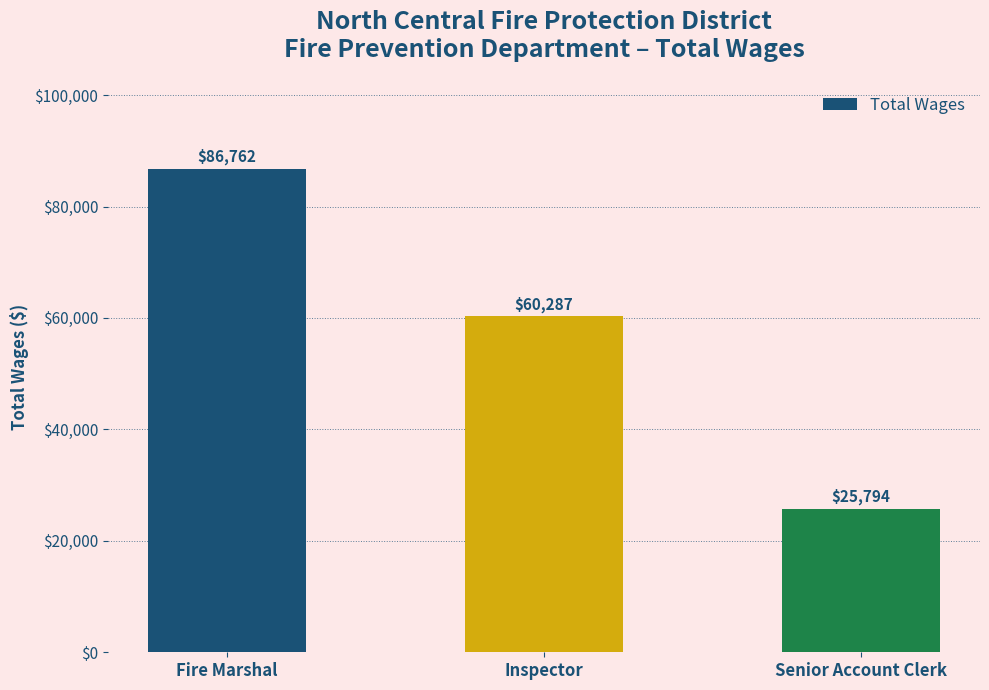

Reading left to right, what are all the values shown in this chart?

Fire Marshal=86762	Inspector=60287	Senior Account Clerk=25794